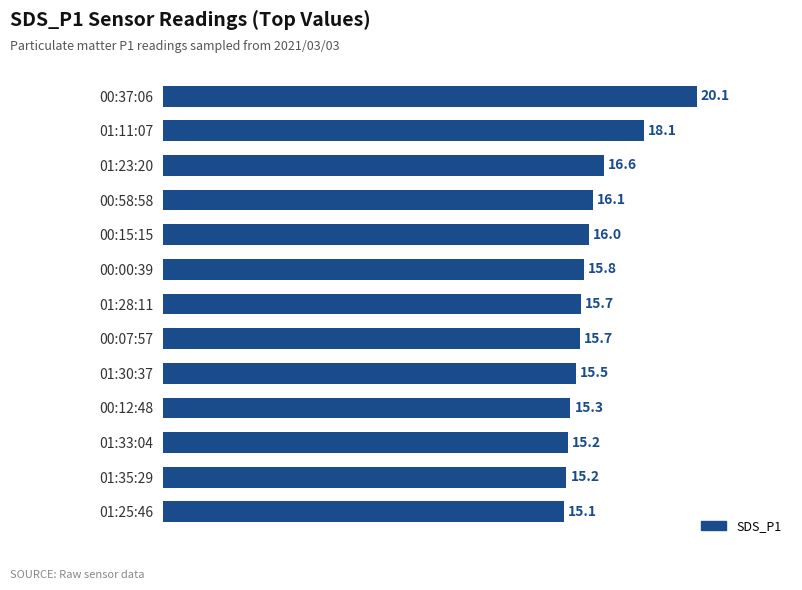

What is the ratio of the value at 00:15:15 to the value at 01:11:07?

0.9